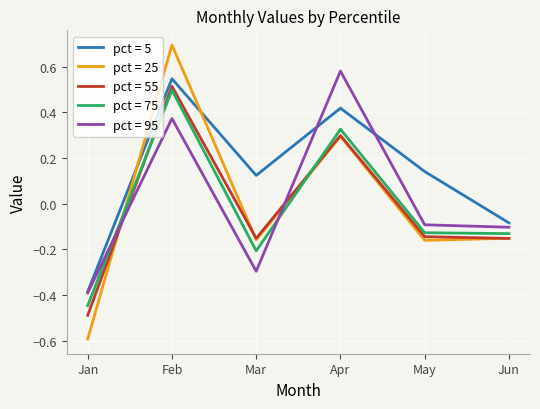

Which category has the lowest value in the pct = 5 series?

Jan